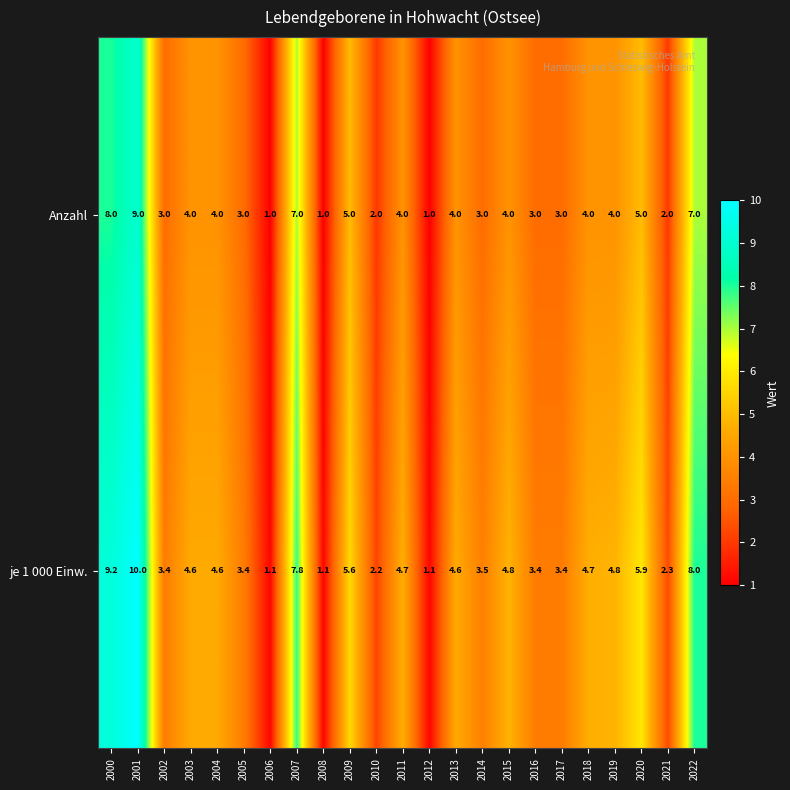

What is the average value of the Anzahl series?

4.0